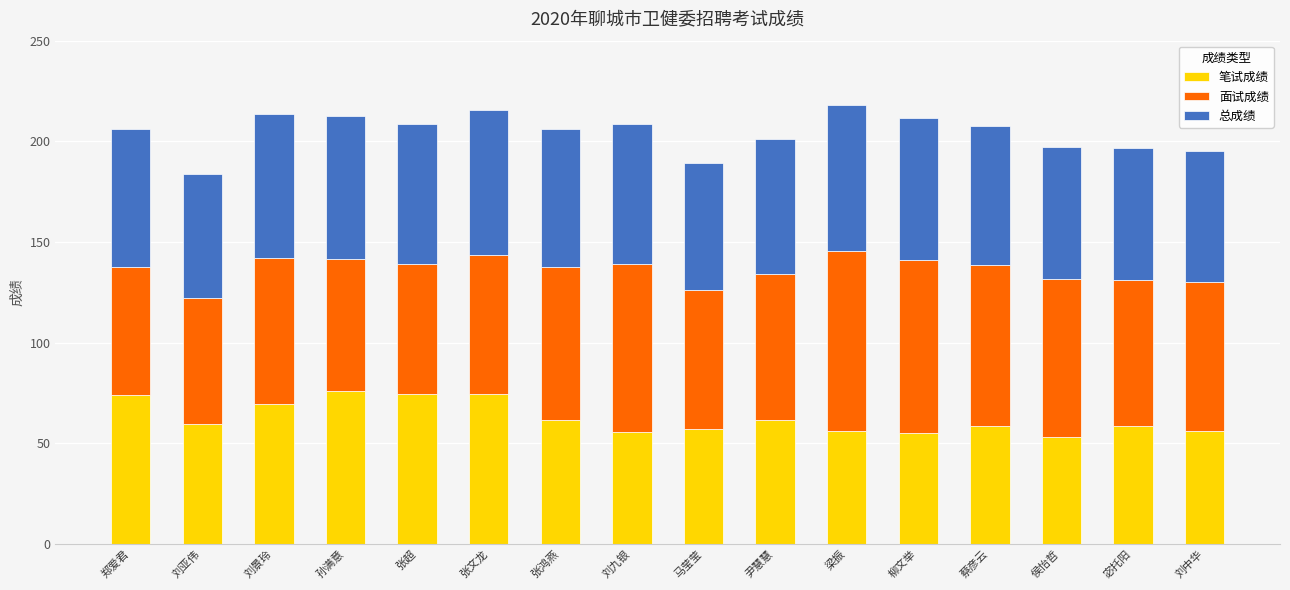

What is the lowest value of the 笔试成绩 series?

53.2